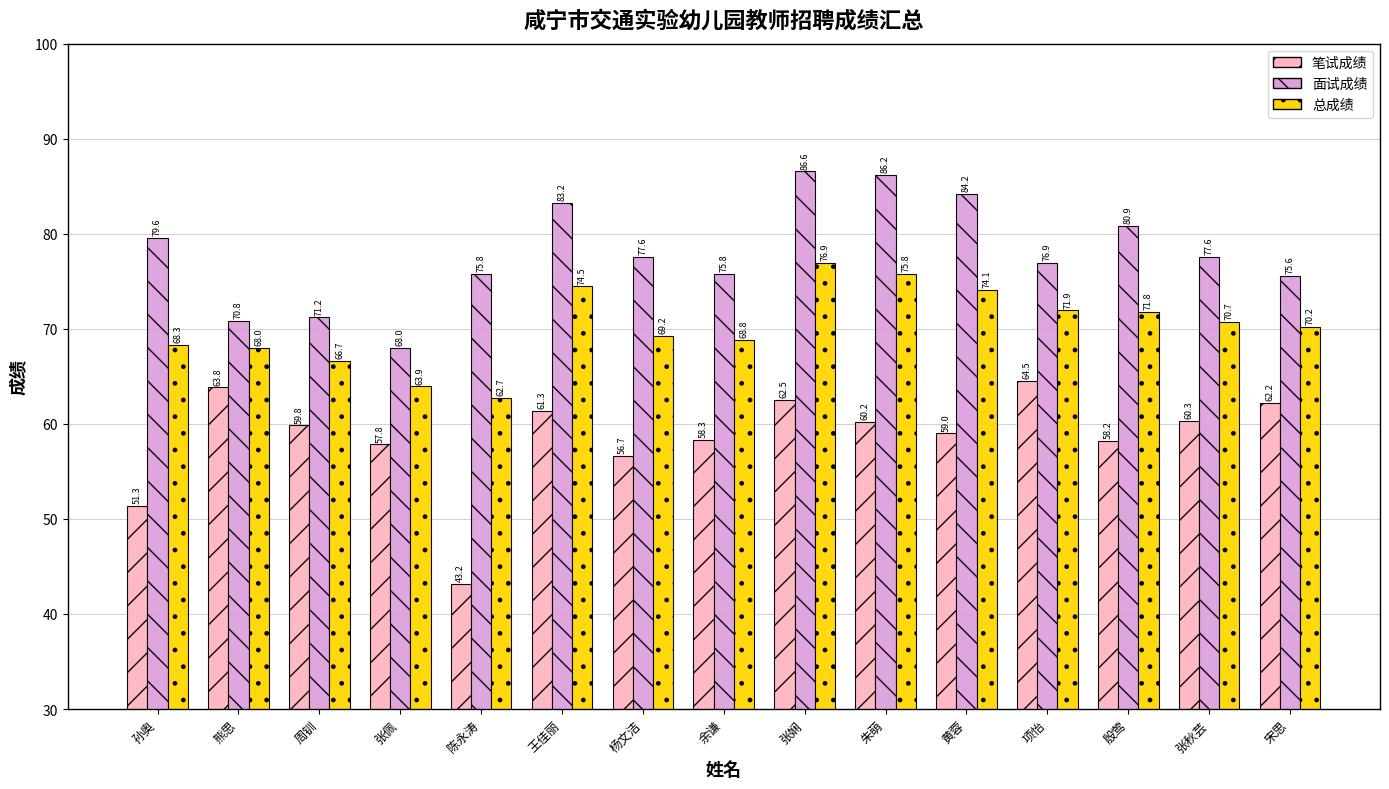

Are the bars horizontal?

No